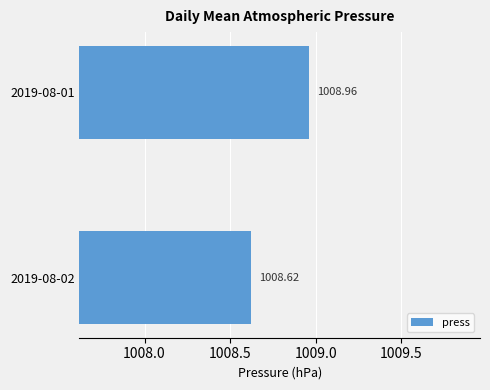

Are the bars grouped side by side (vs. stacked)?

No